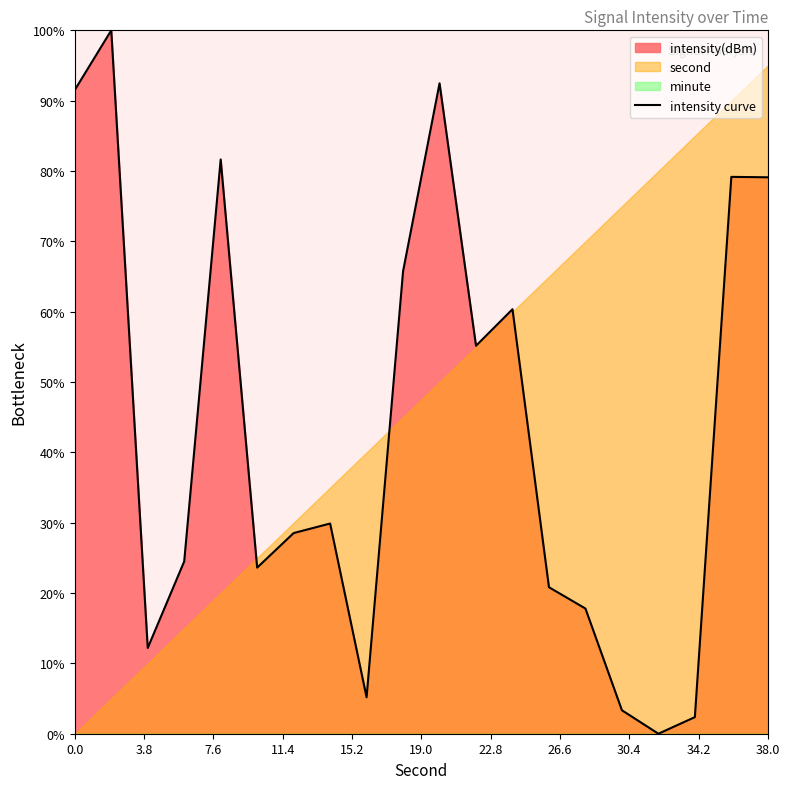

How many interior local peaks (higher than both neighbors) does the data have?

6